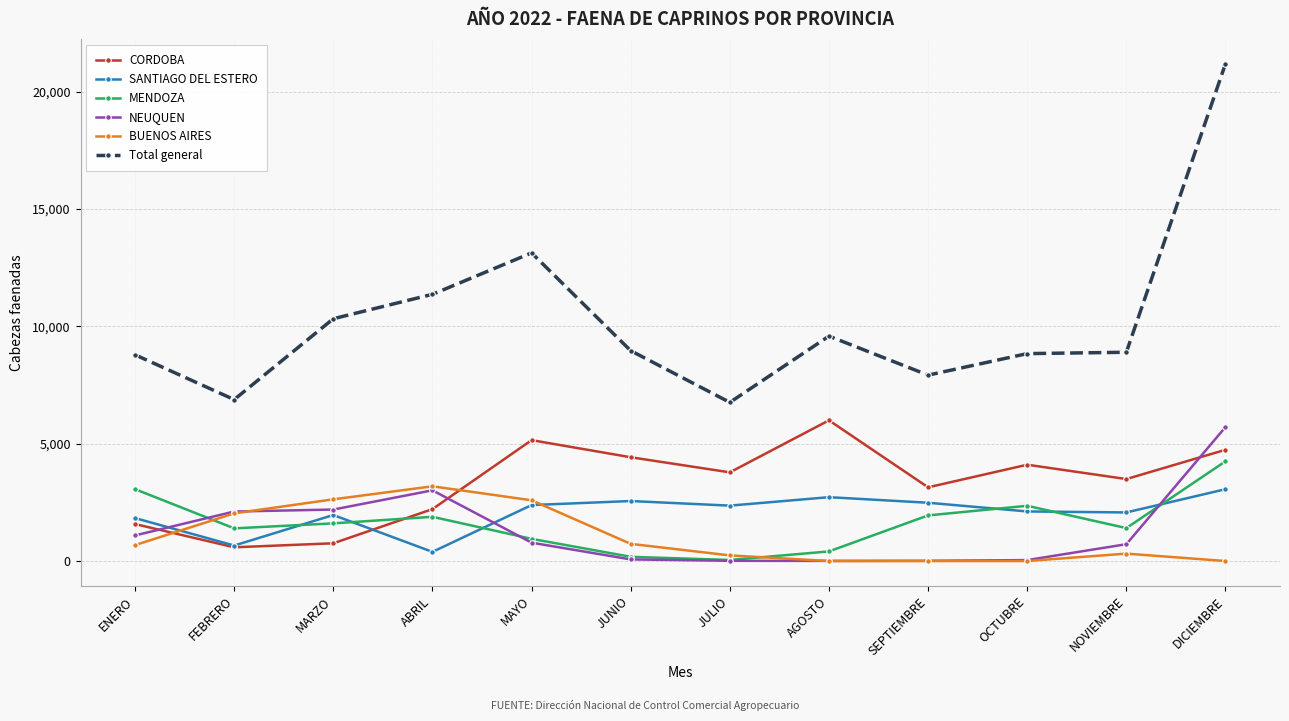

At which category does CORDOBA reach its first local peak?

MAYO